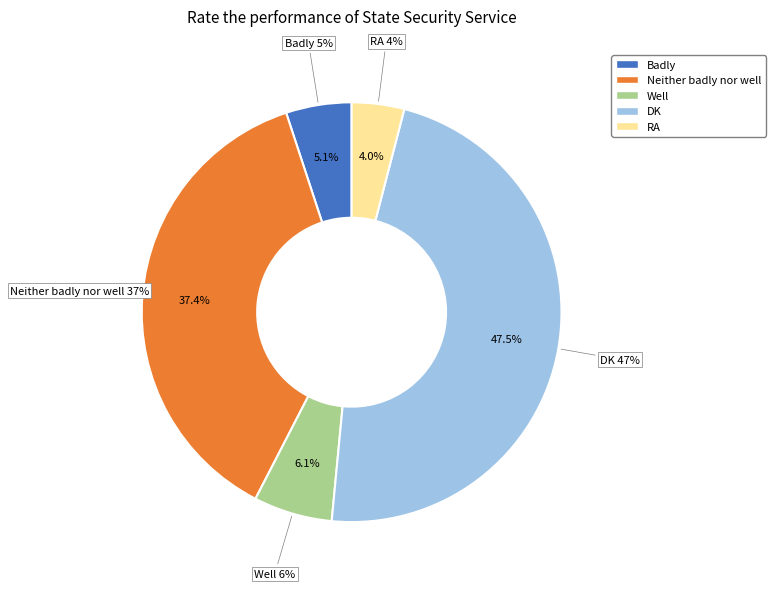

Which slice is the smallest?

RA